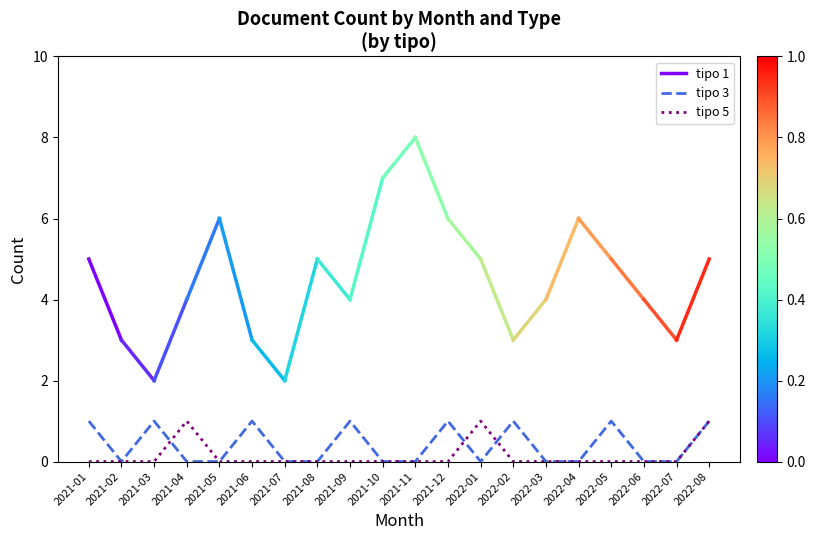

The tipo 5 series shows 1 at 2021-04. True or false?

True